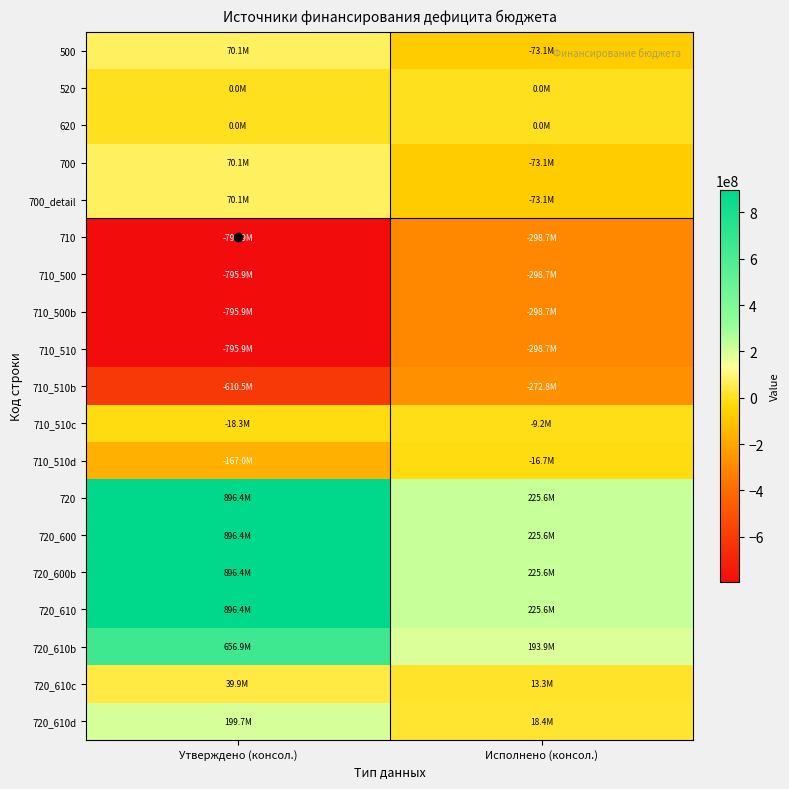

Reading left to right, transcribe all the data shown in this chart.

500: Утверждено (консол.)=70131643.6	Исполнено (консол.)=-73062973.9
520: Утверждено (консол.)=0.0	Исполнено (консол.)=0.0
620: Утверждено (консол.)=0.0	Исполнено (консол.)=0.0
700: Утверждено (консол.)=70131643.6	Исполнено (консол.)=-73062973.9
700_detail: Утверждено (консол.)=70131643.6	Исполнено (консол.)=-73062973.9
710: Утверждено (консол.)=-795899353.4	Исполнено (консол.)=-298654299.0
710_500: Утверждено (консол.)=-795899353.4	Исполнено (консол.)=-298654299.0
710_500b: Утверждено (консол.)=-795899353.4	Исполнено (консол.)=-298654299.0
710_510: Утверждено (консол.)=-795899353.4	Исполнено (консол.)=-298654299.0
710_510b: Утверждено (консол.)=-610540067.4	Исполнено (консол.)=-272764059.3
710_510c: Утверждено (консол.)=-18318205.0	Исполнено (консол.)=-9218110.1
710_510d: Утверждено (консол.)=-167041081.0	Исполнено (консол.)=-16672129.7
720: Утверждено (консол.)=896429205.8	Исполнено (консол.)=225591325.1
720_600: Утверждено (консол.)=896429205.8	Исполнено (консол.)=225591325.1
720_600b: Утверждено (консол.)=896429205.8	Исполнено (консол.)=225591325.1
720_610: Утверждено (консол.)=896429205.8	Исполнено (консол.)=225591325.1
720_610b: Утверждено (консол.)=656890518.1	Исполнено (консол.)=193911075.2
720_610c: Утверждено (консол.)=39866730.9	Исполнено (консол.)=13300582.7
720_610d: Утверждено (консол.)=199671956.8	Исполнено (консол.)=18379667.2